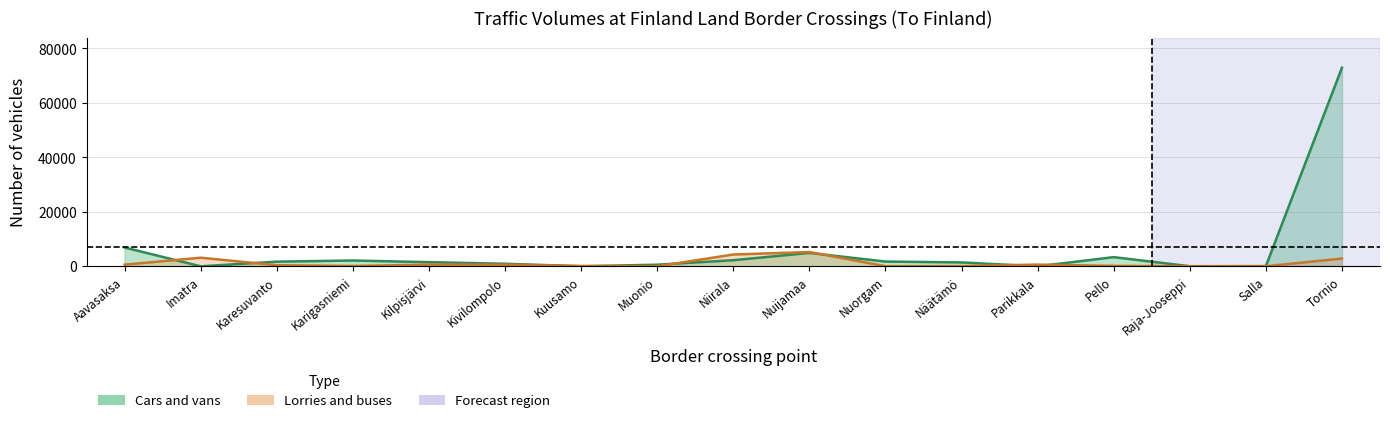

The lorries_and_buses series shows 142 at Karesuvanto. True or false?

False